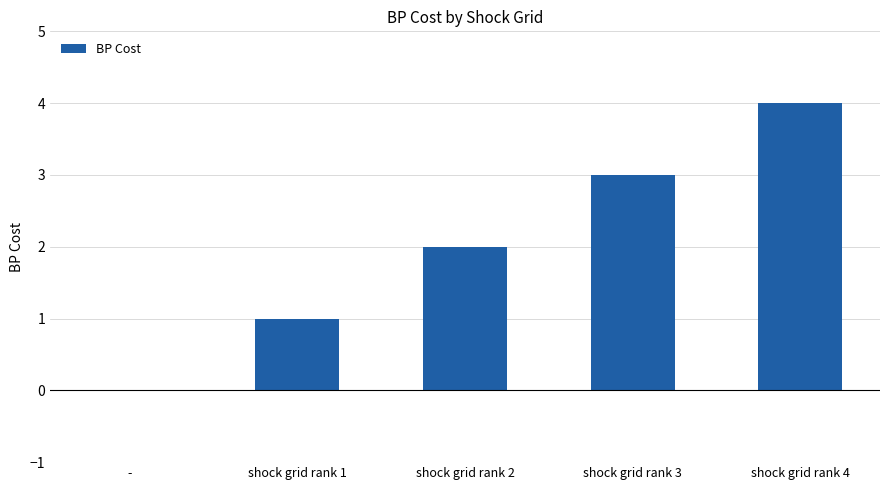

What is the sum of all values?

10